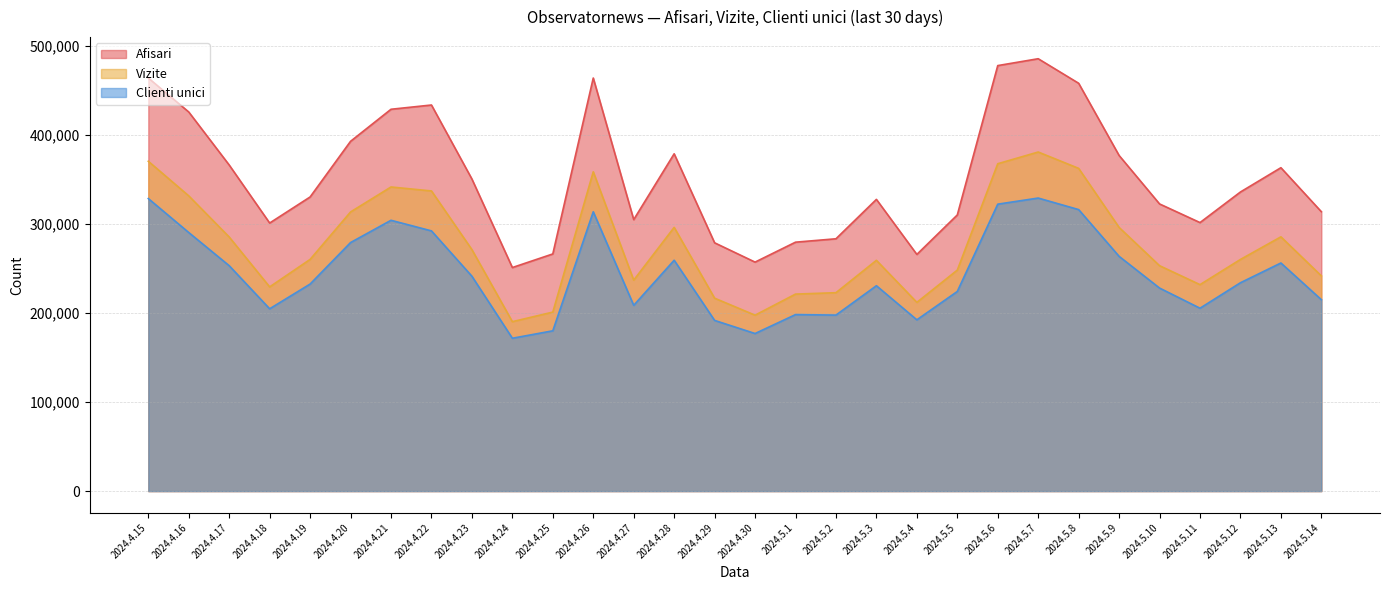

True or false: Vizite and Afisari intersect in this chart.

False